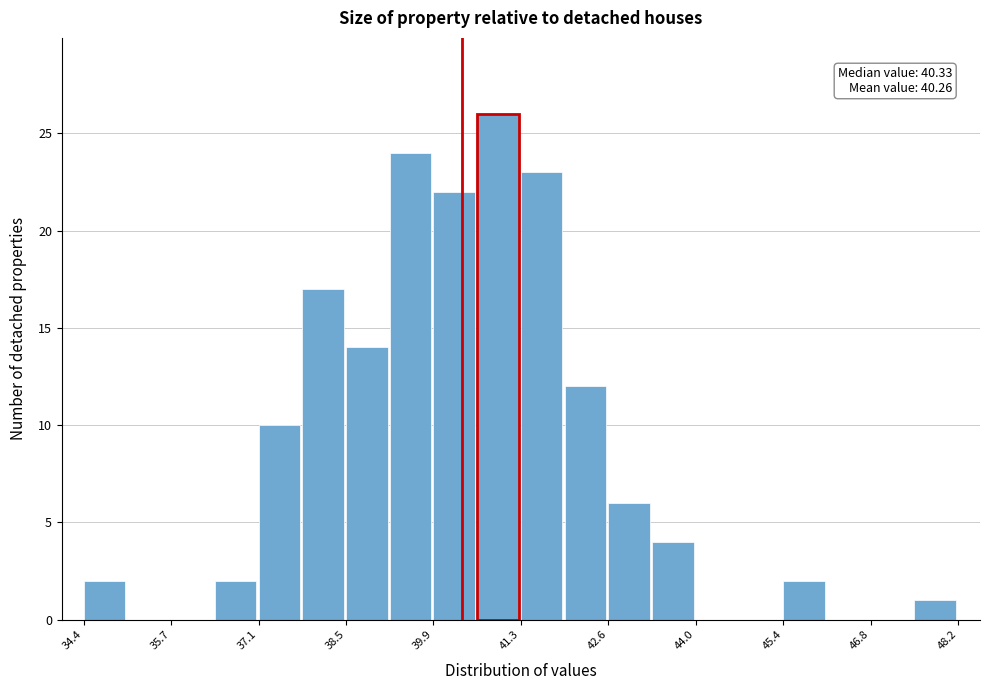

Around what value on the x-axis is the tallest bar? Give the approximate position of its centre, as read against the axis.

40.8